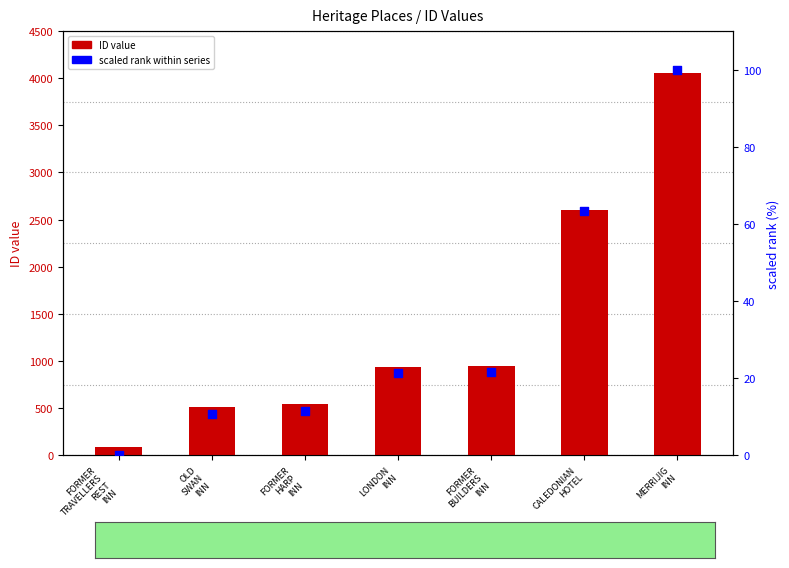

At which category is the sum across all series the highest?

MERRIJIG
INN